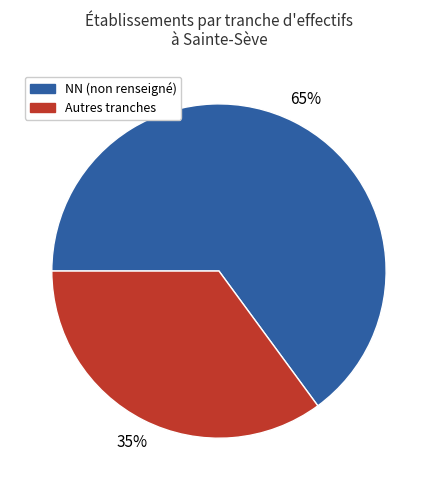

How many slices are in this pie chart?

2